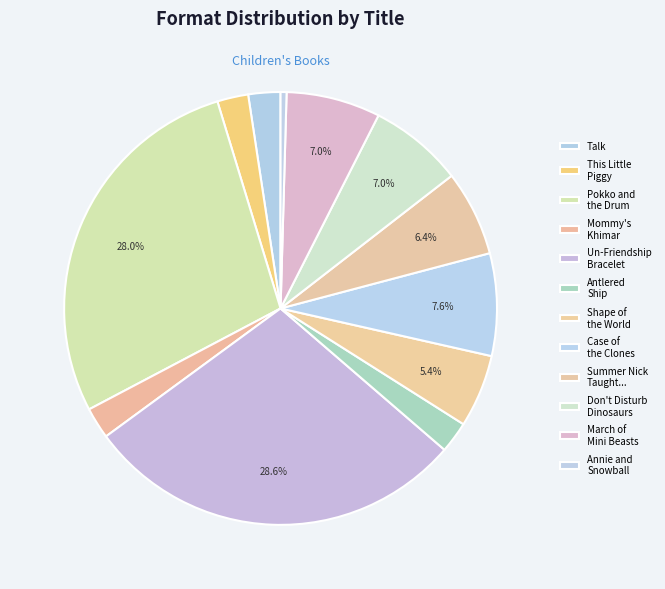

To the nearest percent, what is the average slice percentage?

8%